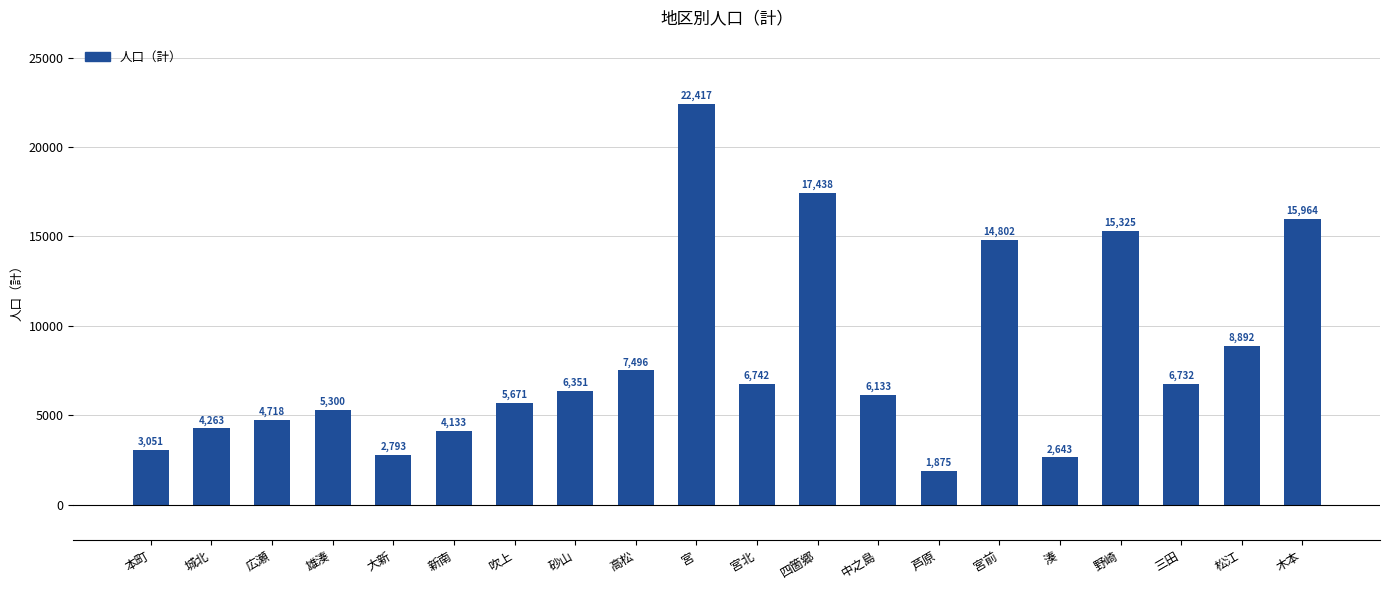

What value does the data have at 広瀬, to the nearest 100?

4700